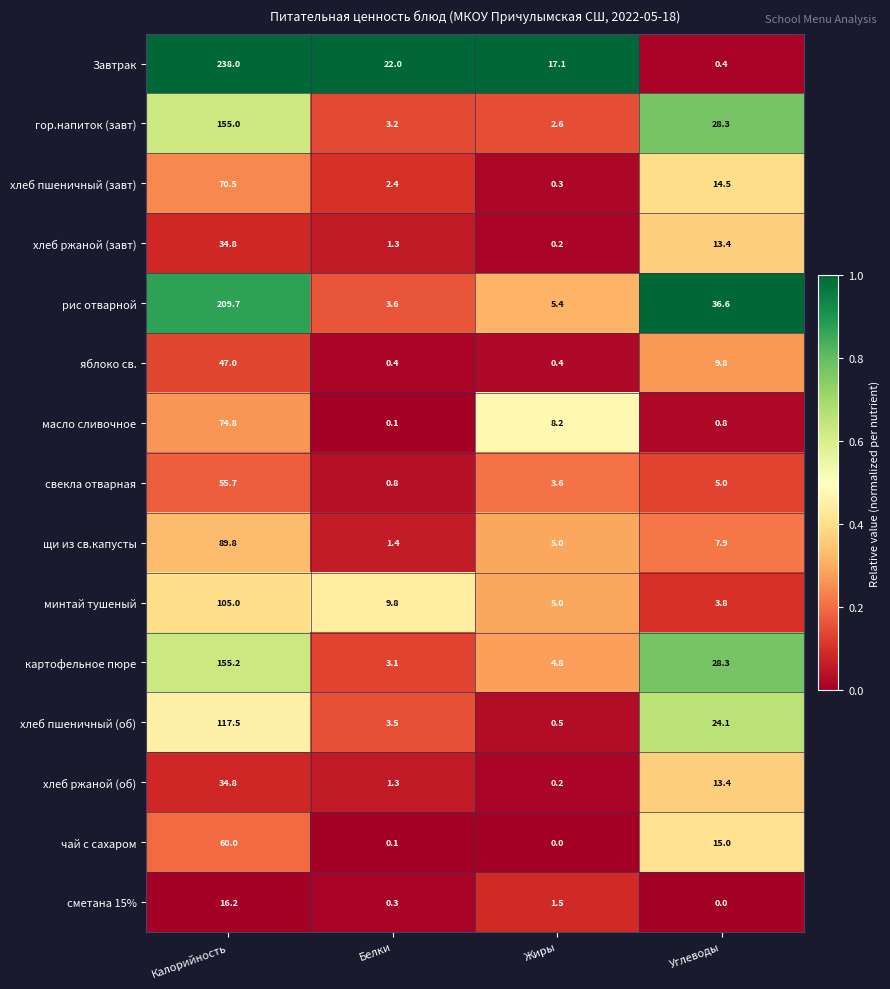

At which category does the chart reach its peak across all series?

Калорийность